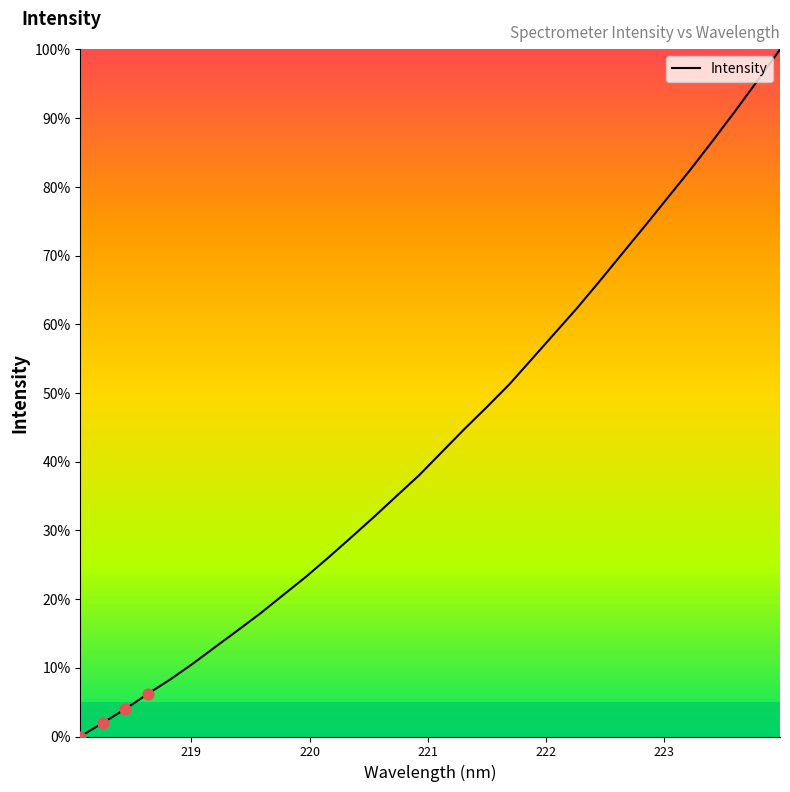

What is the difference between the maximum and minimum values?

100.0